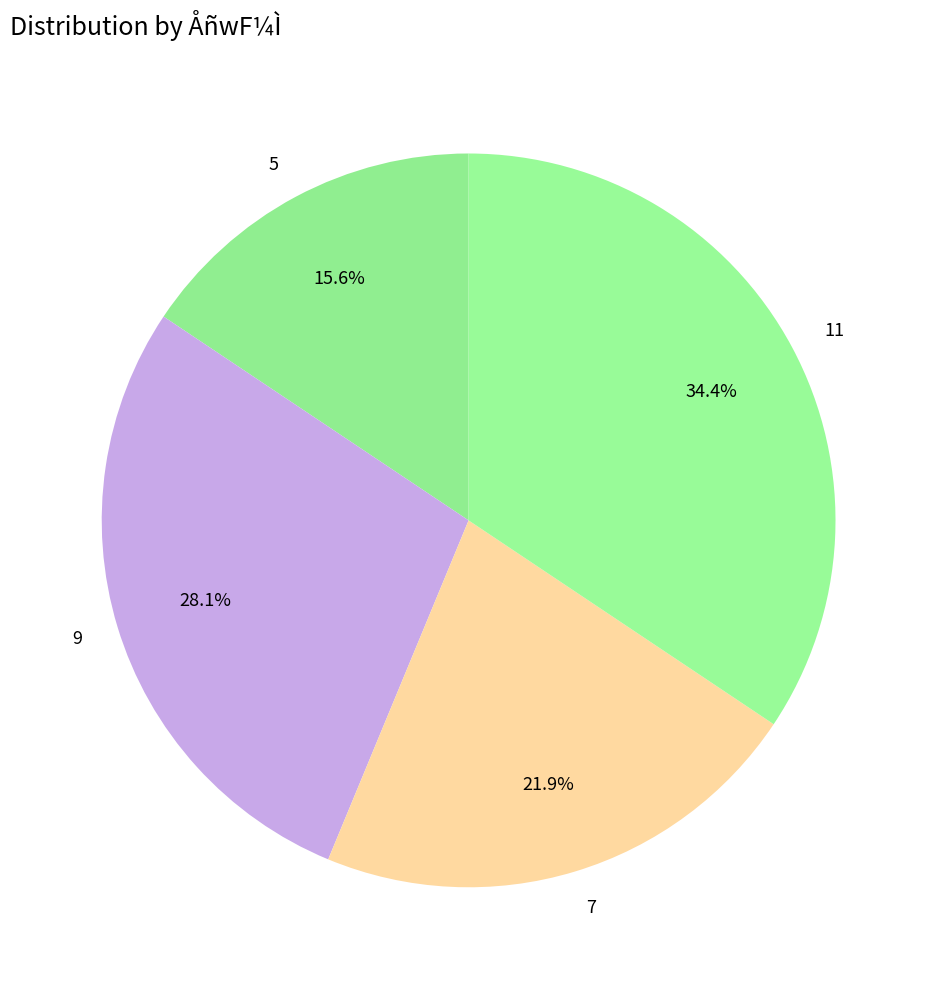

To the nearest percent, what percentage of the pie is 11?

34%